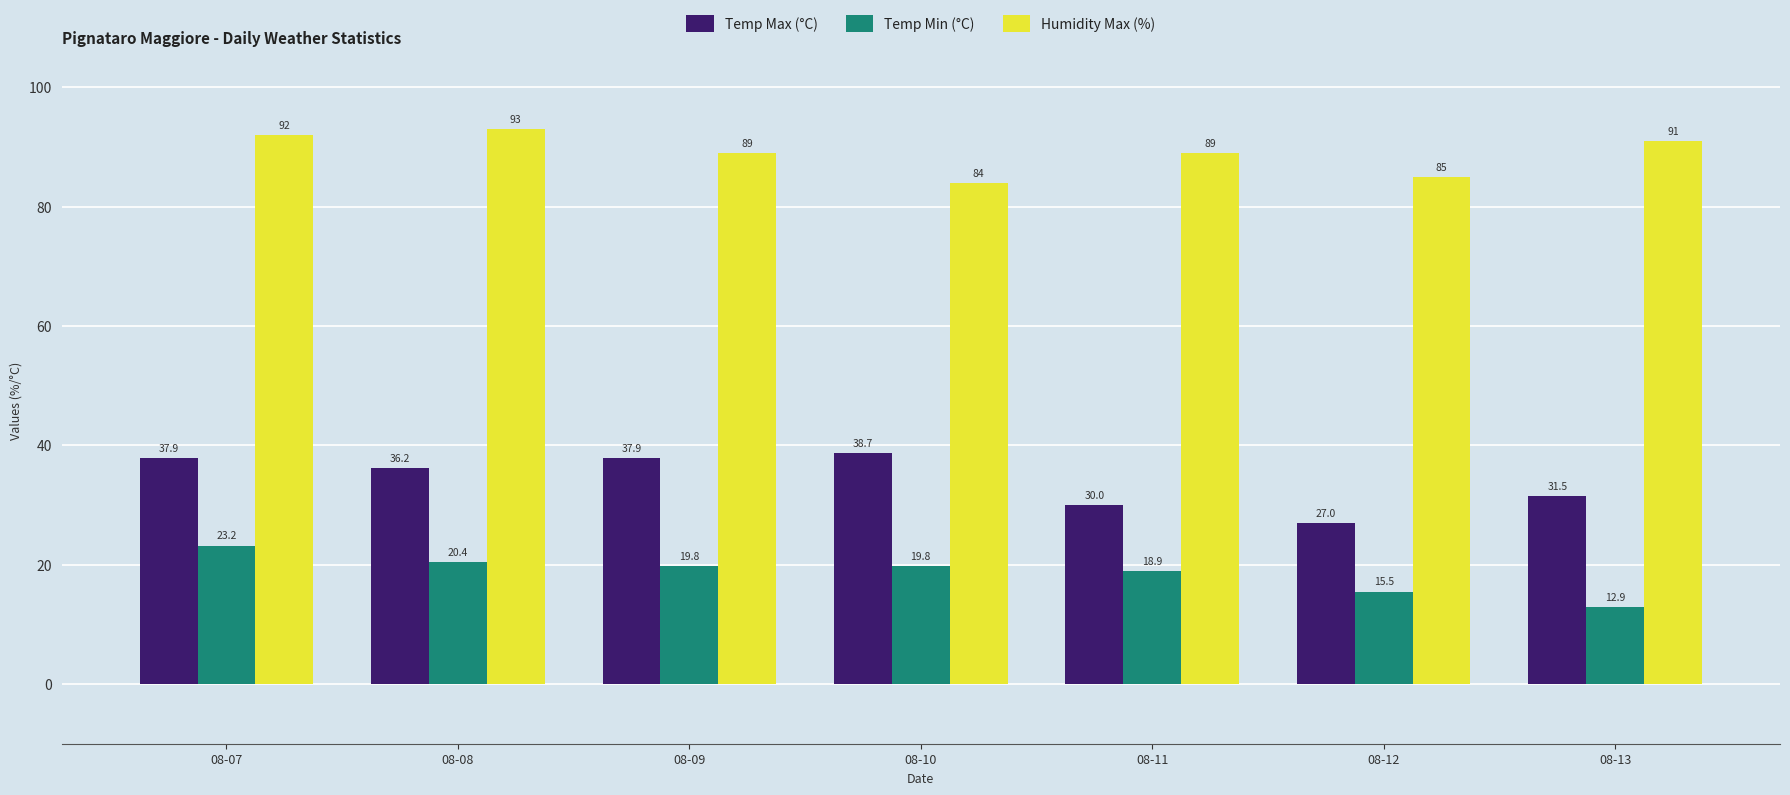

What is the sum of the Temp Min (°C) values at 08-12 and 08-09?

35.3